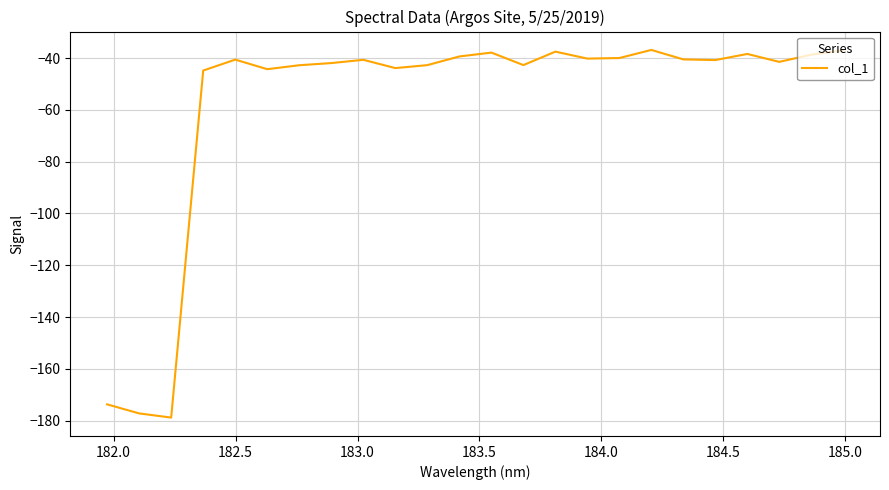

What is the maximum value shown in the chart?

-36.8